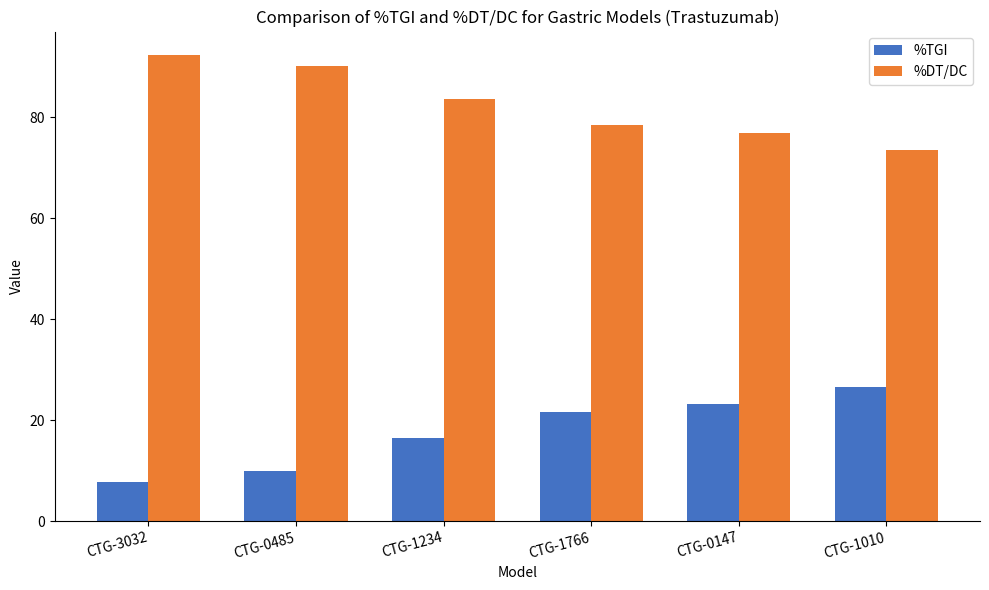

What is the difference between the second highest and minimum values in the %TGI series?

15.4